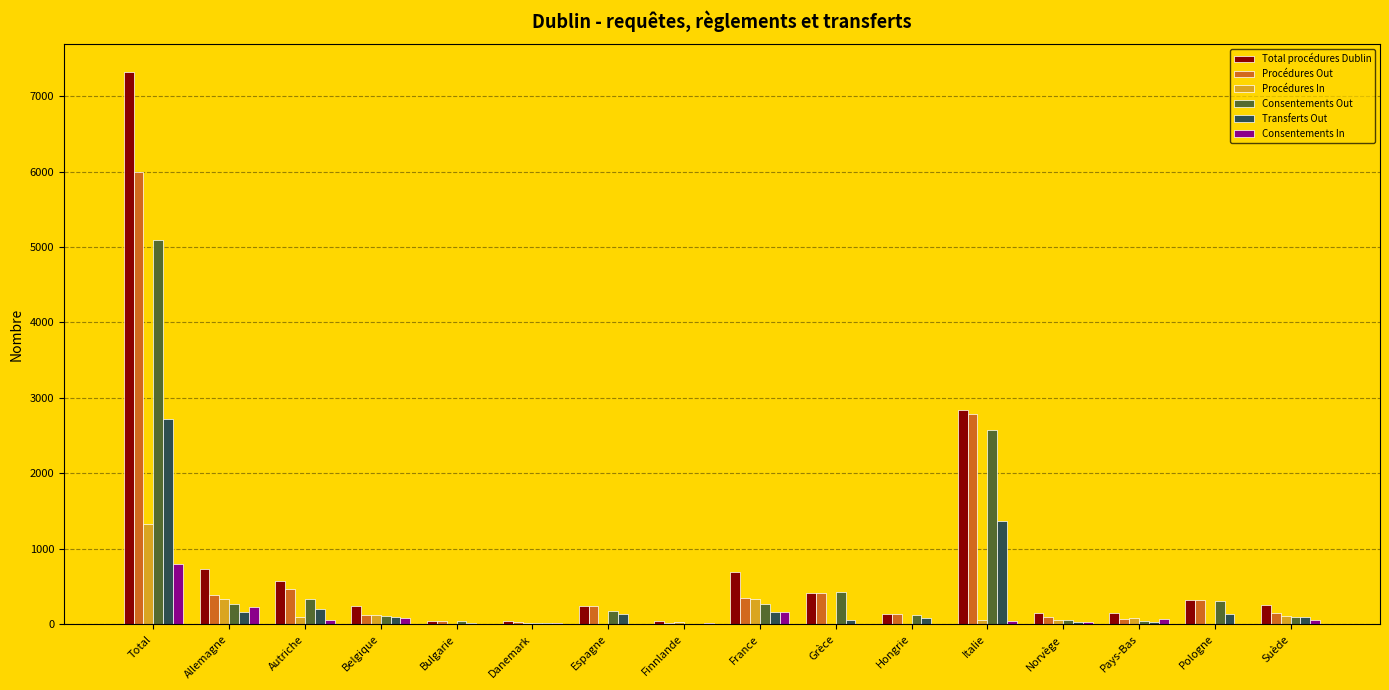

At which label does Procédures In reach its peak?

Total